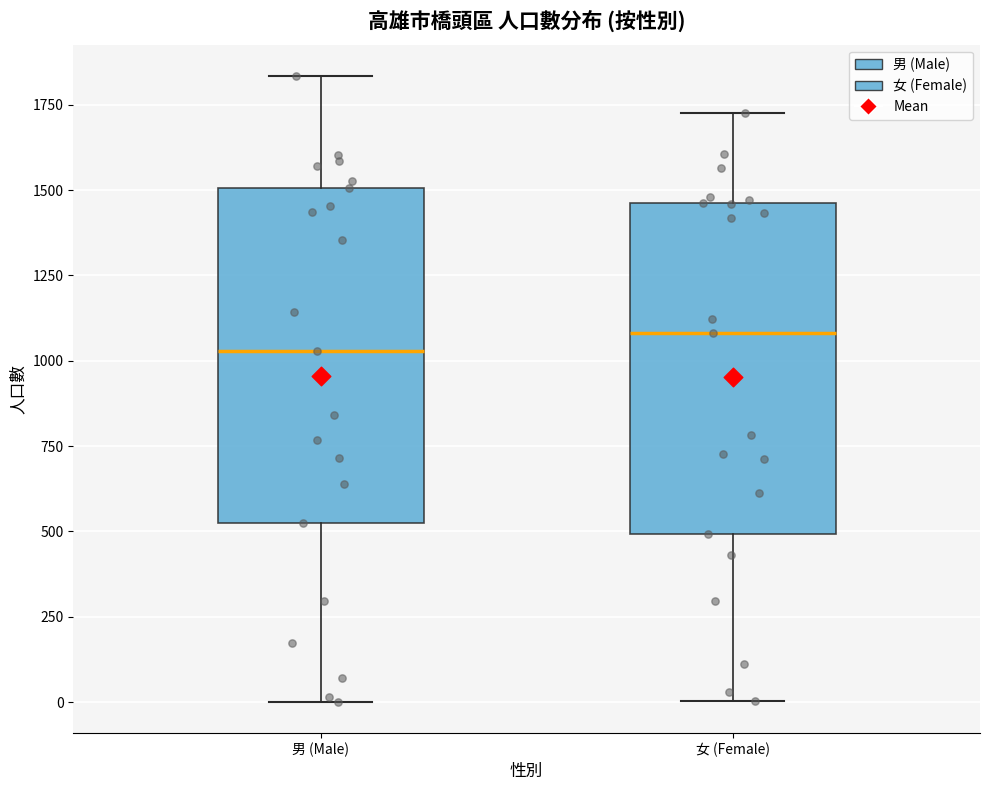

Reading left to right, transcribe this box plot: for each box, give where its median line is, the range the box spans, and where its two whiskers end, as read against the y-axis. The values are not printed on the chart, so give them approximately, as read against the axis.

男 (Male): median 1050, box 550 to 1500, whiskers 0 to 1850
女 (Female): median 1100, box 500 to 1450, whiskers 0 to 1750